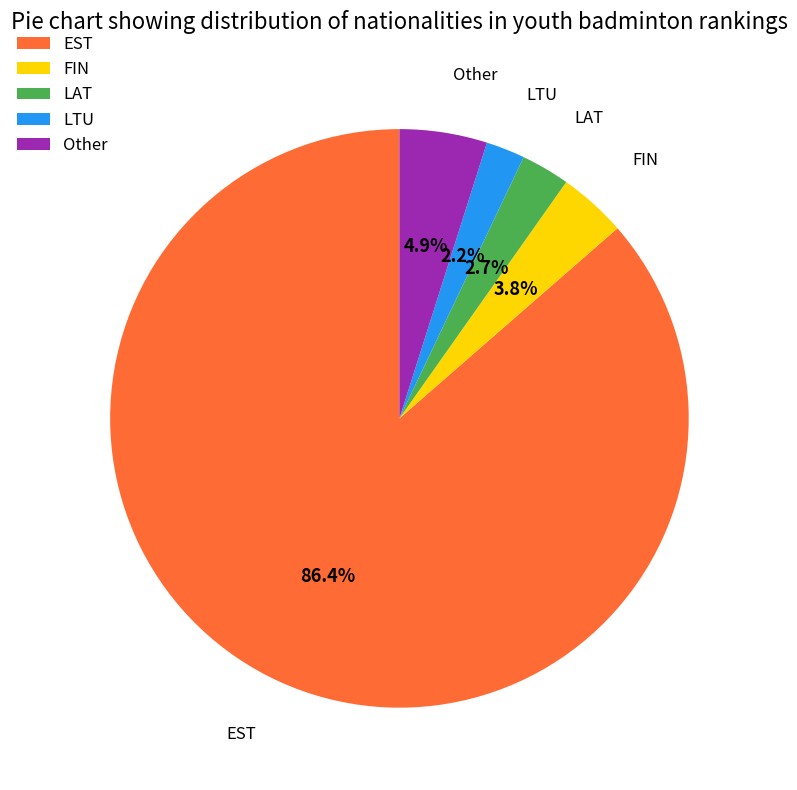

To the nearest percent, what percentage of the pie is Other?

5%